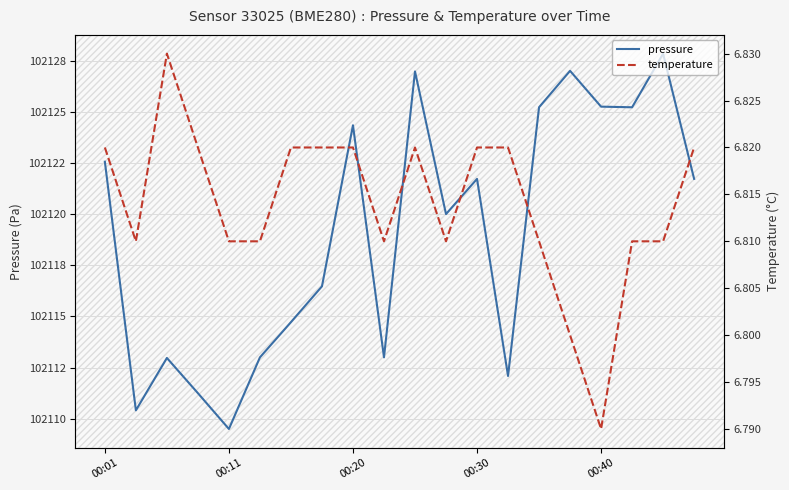

True or false: temperature has more than 1 interior local peaks.

True